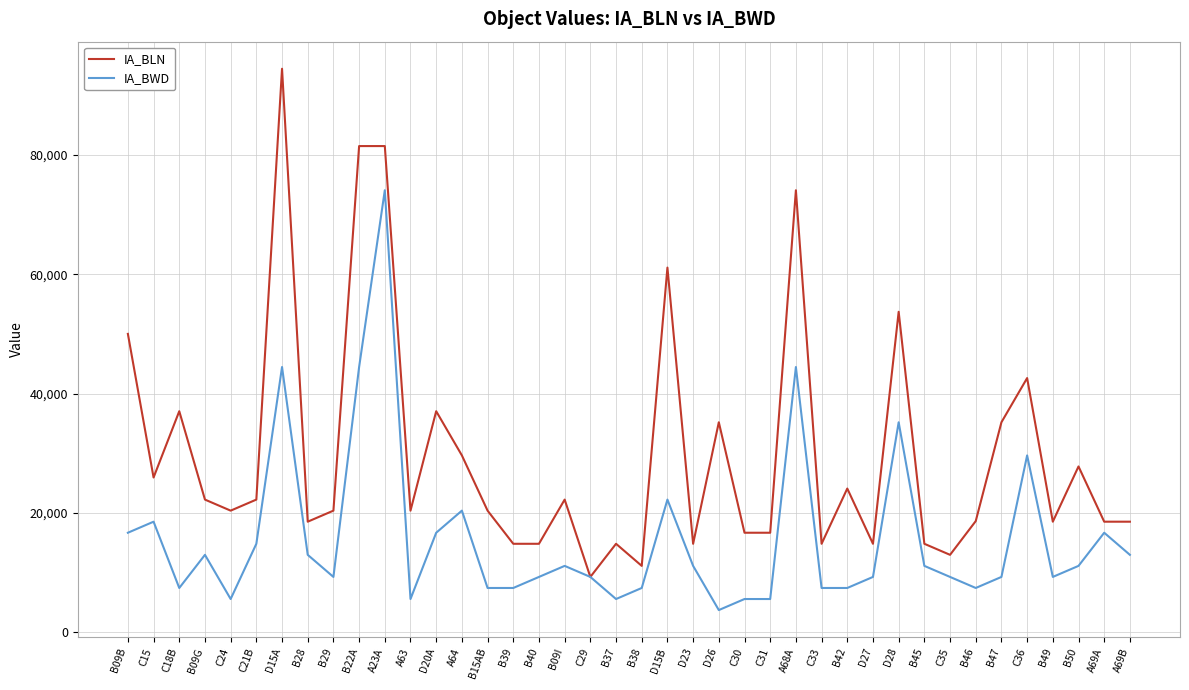

The value of IA_BWD at D26 is 3704. True or false?

True